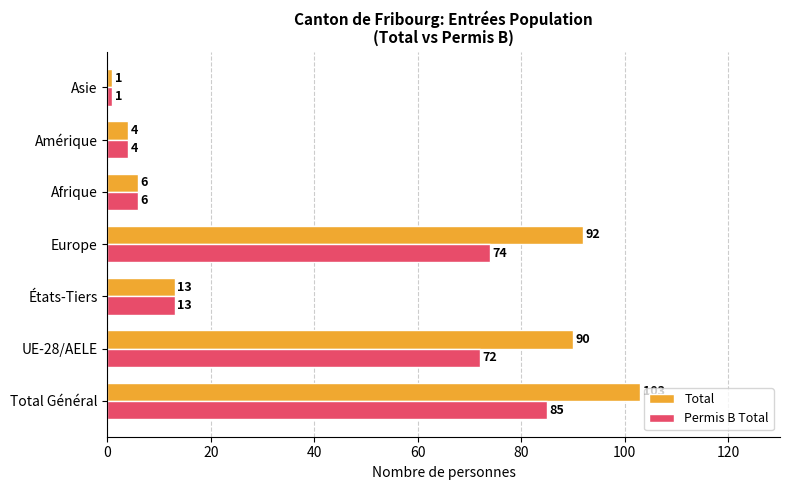

The Total series shows 13 at États-Tiers. True or false?

True